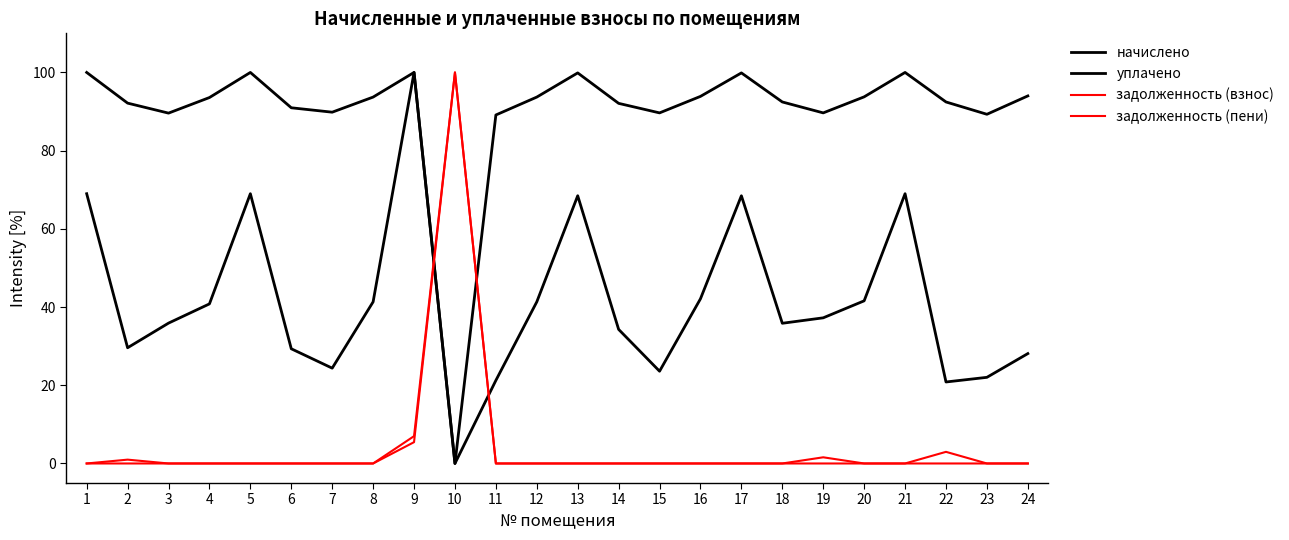

In начислено, how many points are higher than both neighbors (excluding endpoints)?

5